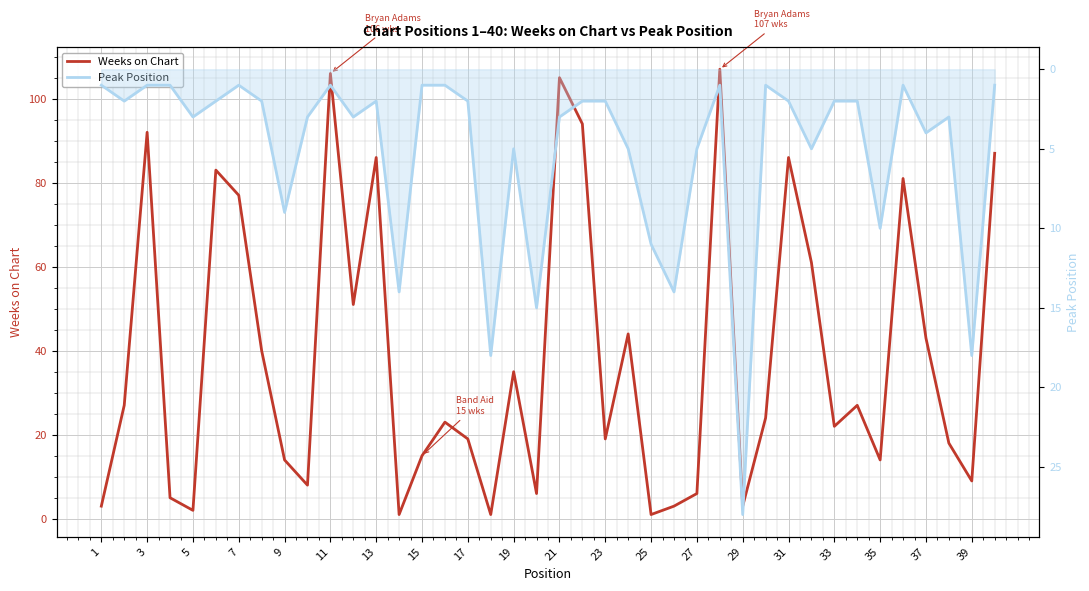

How many intersections are there between Peak Position and Weeks on Chart?

14